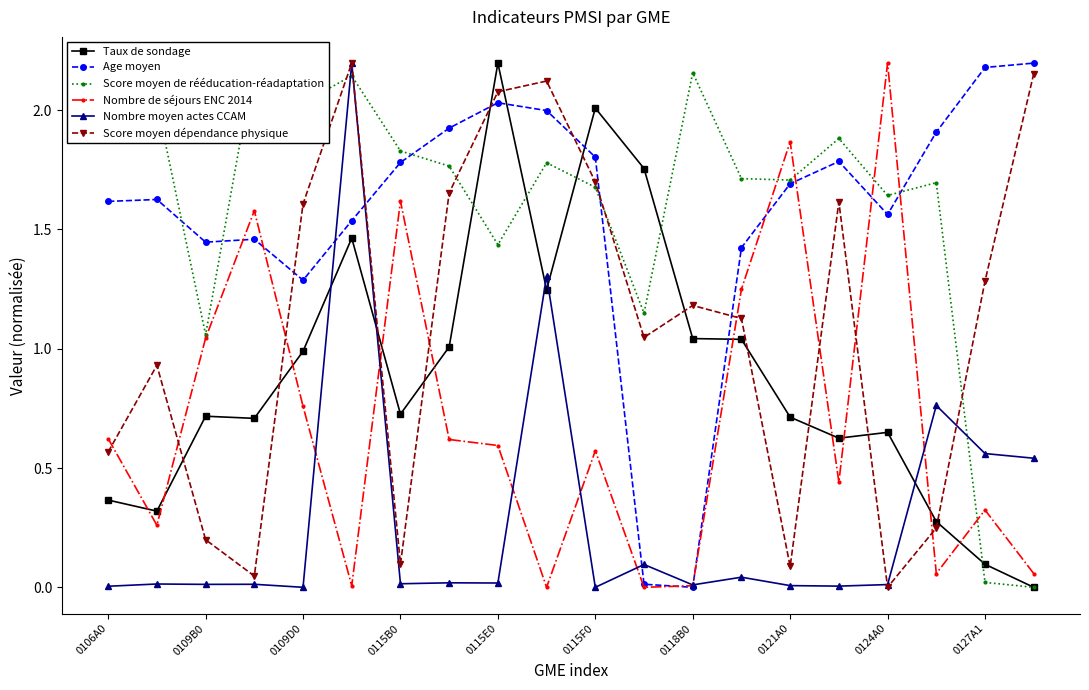

At 17, list the series in order from largest to smallest.

Age moyen, Score moyen de rééducation-réadaptation, Nombre moyen actes CCAM, Taux de sondage, Score moyen dépendance physique, Nombre de séjours ENC 2014